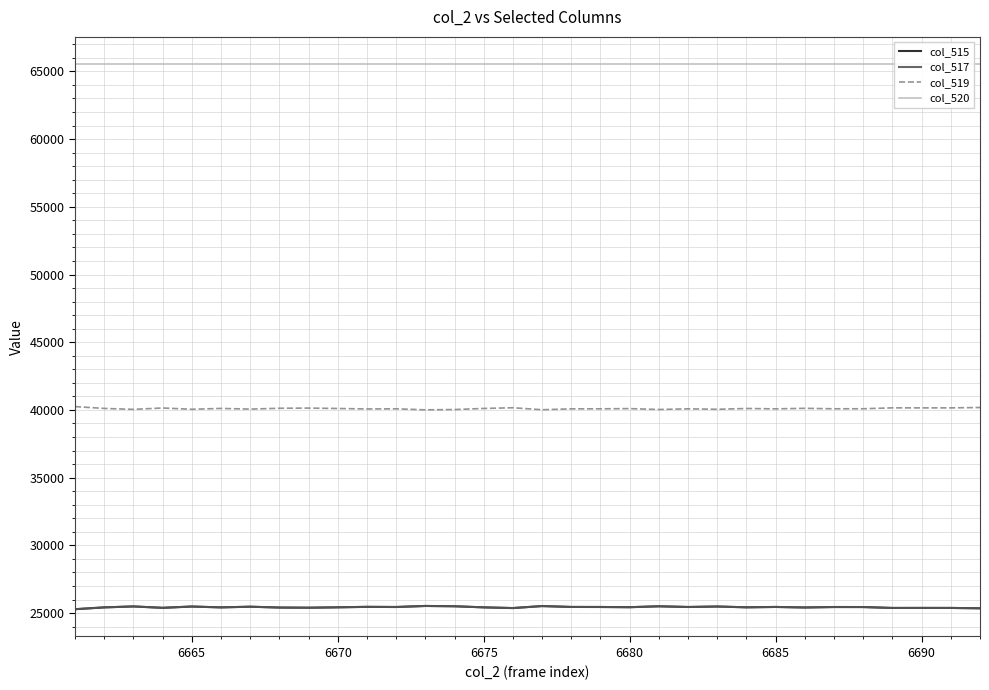

Does the chart display data point markers on the line(s)?

No